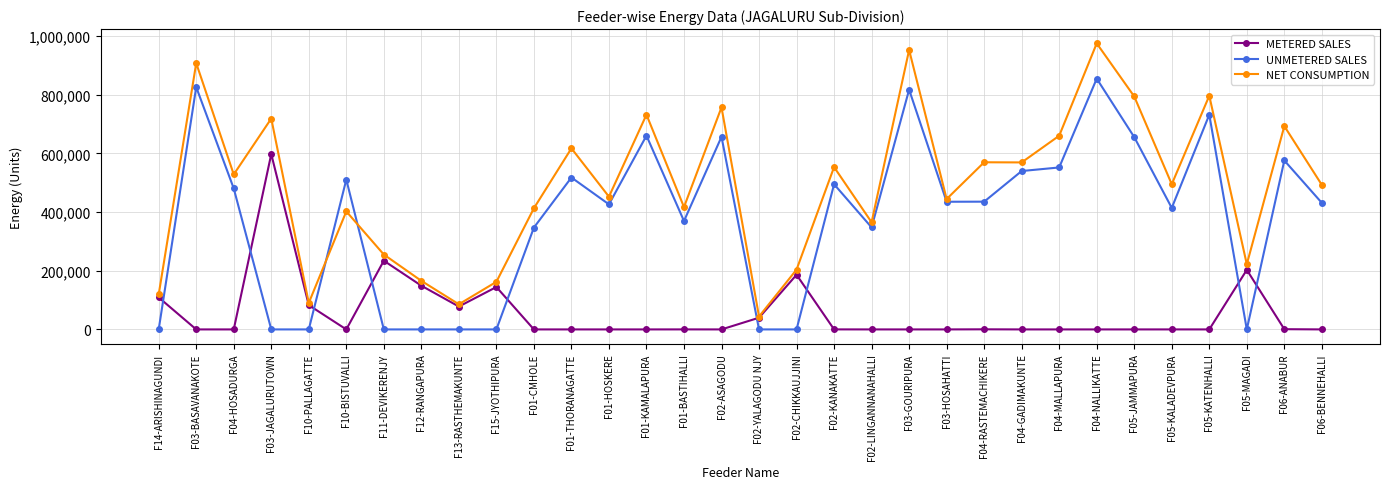

Rank the series at F01-CMHOLE from highest to lowest value.

NET CONSUMPTION, UNMETERED SALES, METERED SALES